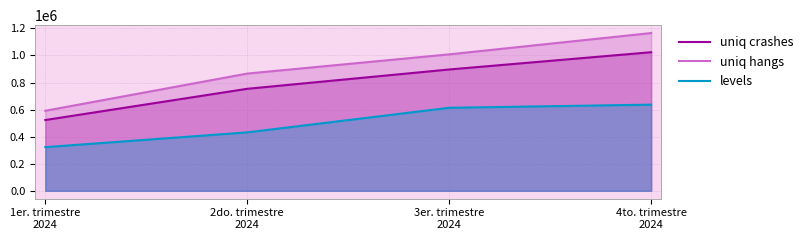

How many series are shown in this chart?

3